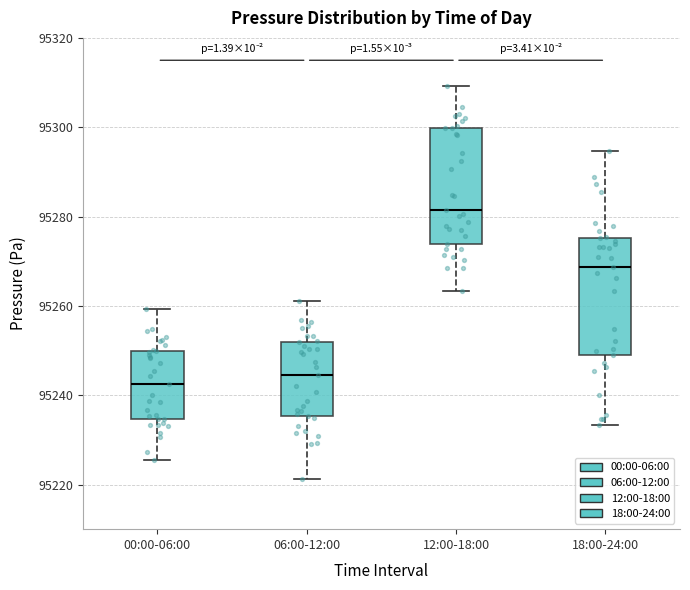

Which box has the highest median line?

12:00-18:00